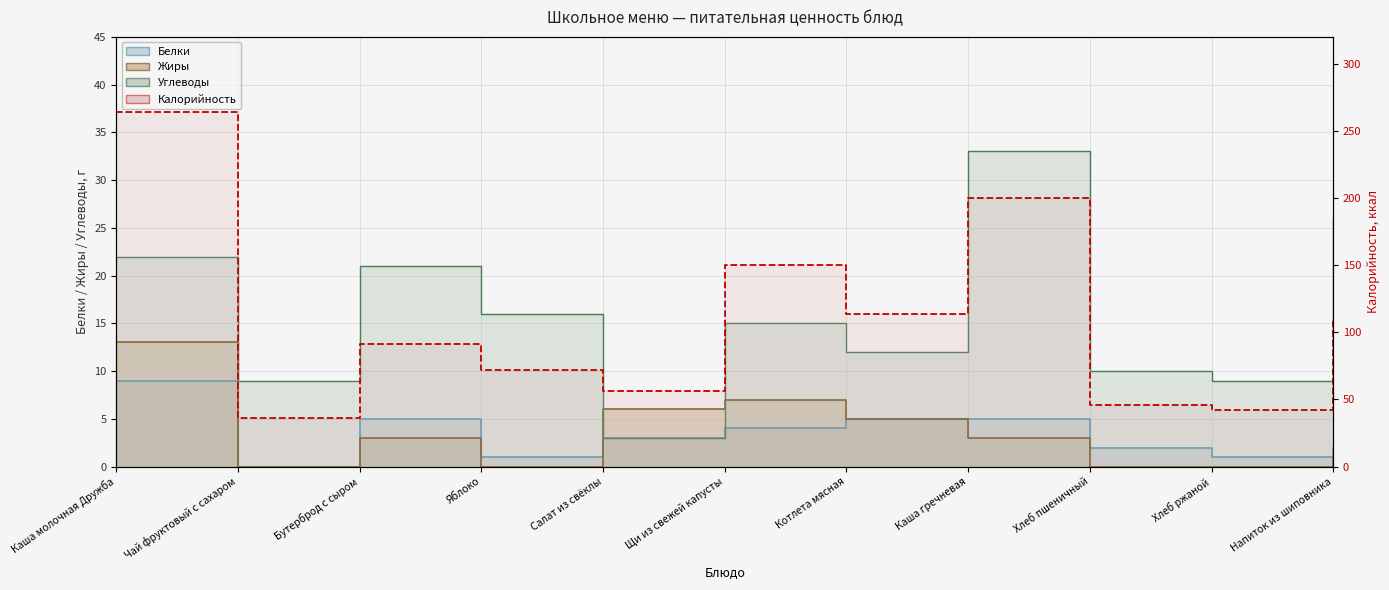

What is the difference between the Жиры values at Напиток из шиповника and Котлета мясная?

4